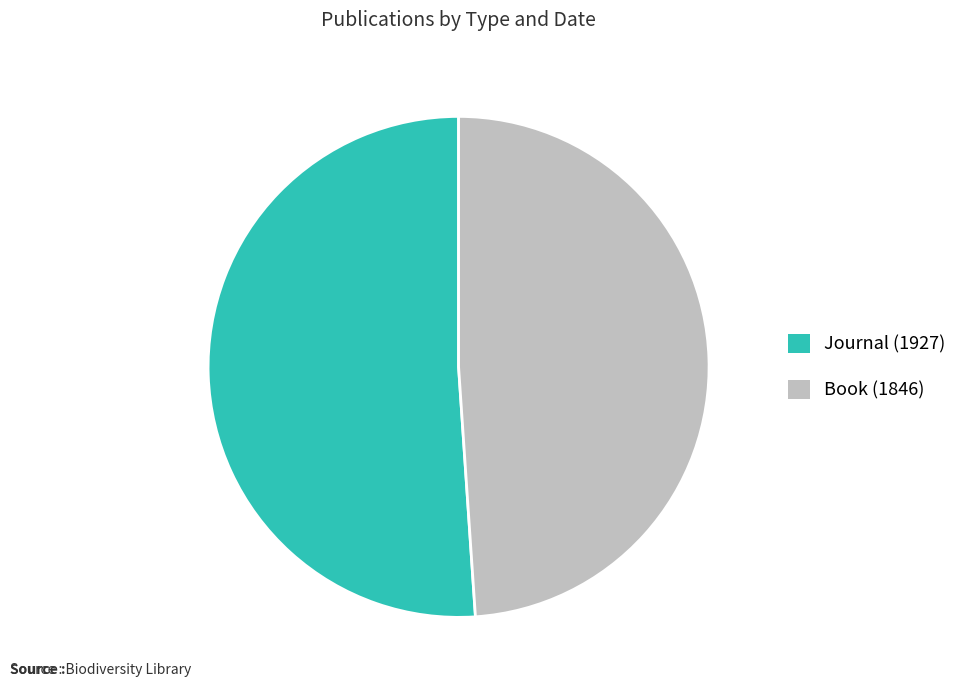

Rank the categories by value from lowest to highest.

Book (1846), Journal (1927)